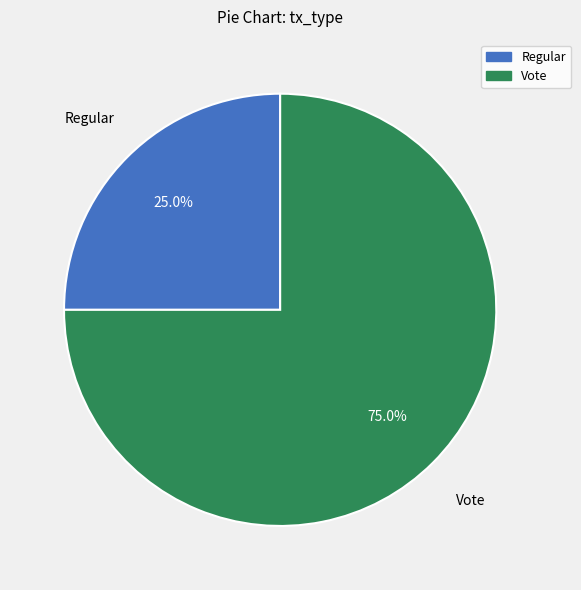

Rank the categories by value from highest to lowest.

Vote, Regular